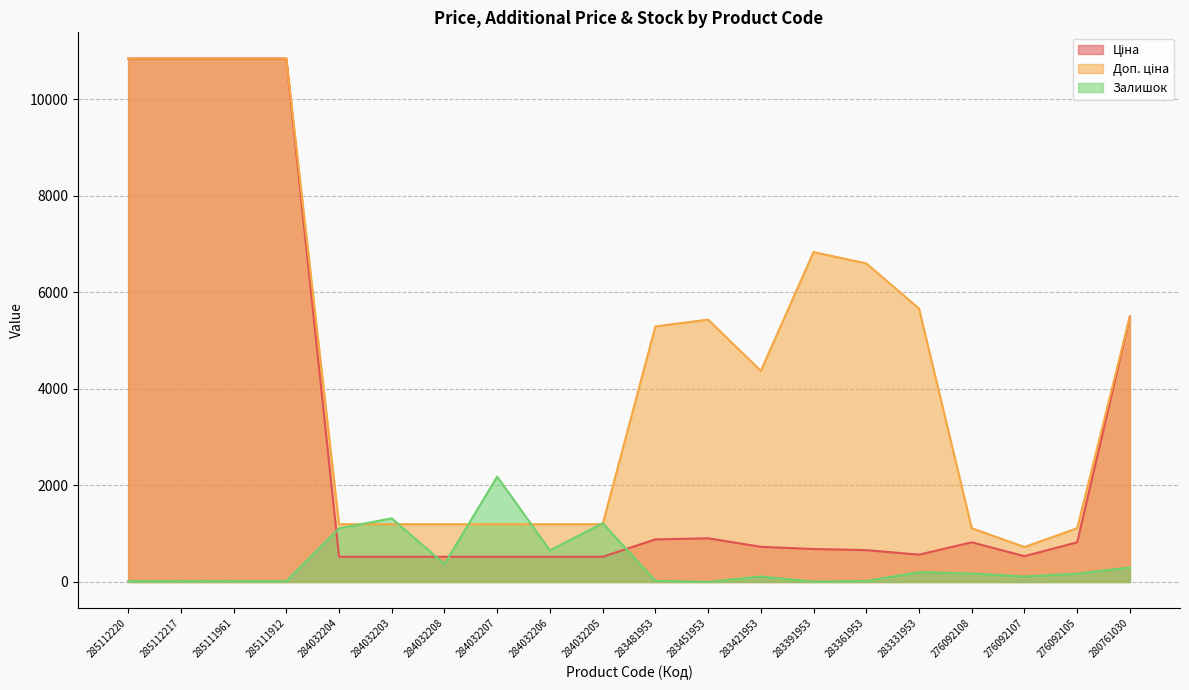

Reading left to right, list all the values displayed in this chart.

Ціна: 10840.1	10840.1	10840.1	10840.1	522.2	522.2	522.2	522.2	522.2	522.2	882.1	905.5	728.8	683.2	659.8	566.2	822.0	534.3	822.0	5497.3
Доп. ціна: 10840.1	10840.1	10840.1	10840.1	1197.0	1197.0	1197.0	1197.0	1197.0	1197.0	5292.4	5432.8	4372.9	6831.9	6597.9	5662.1	1114.0	724.0	1114.0	5497.3
Залишок: 17.0	17.0	17.0	15.0	1110.0	1319.0	371.0	2181.0	653.0	1219.0	24.0	2.0	113.0	9.0	20.0	205.0	177.0	114.0	173.0	300.0